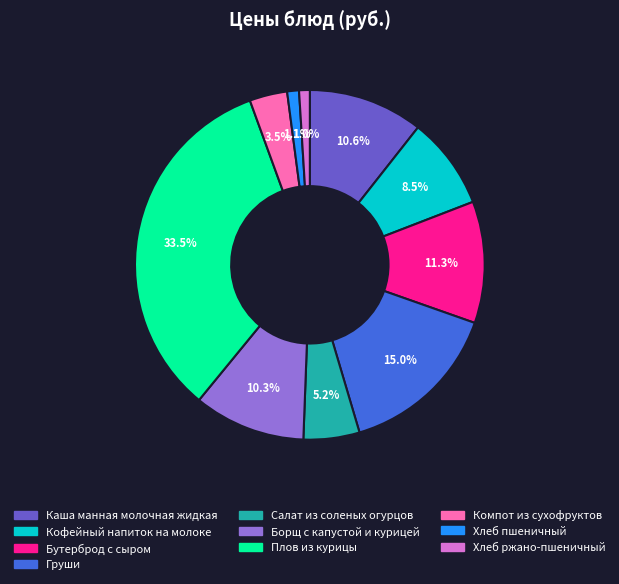

What percentage is NOT represented by Салат из соленых огурцов?

94.8%